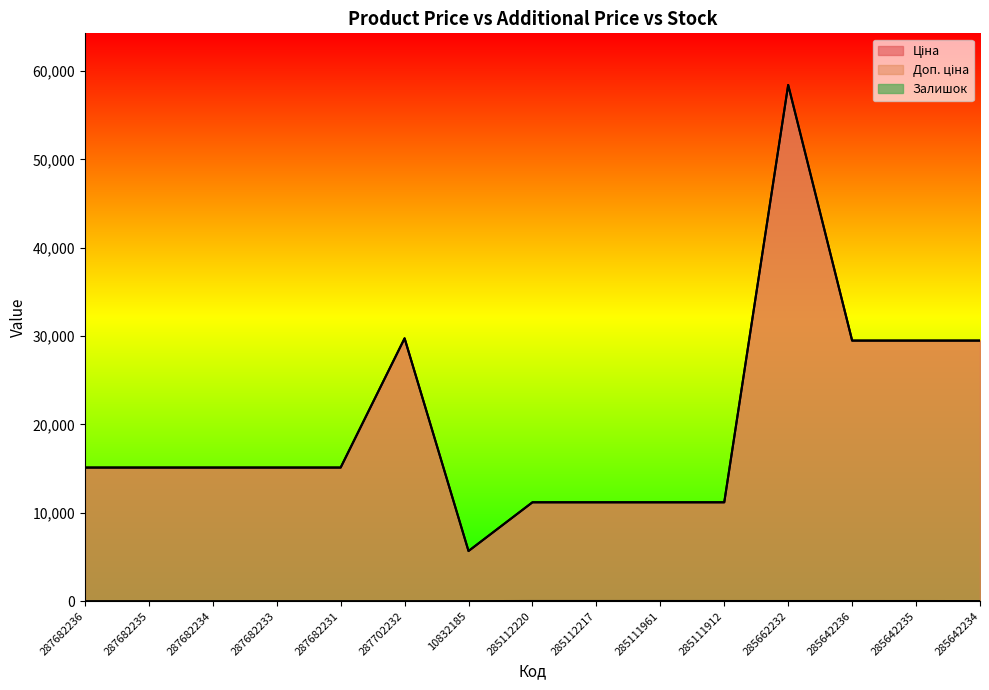

What are all the series names shown in the legend?

Ціна, Доп. ціна, Залишок